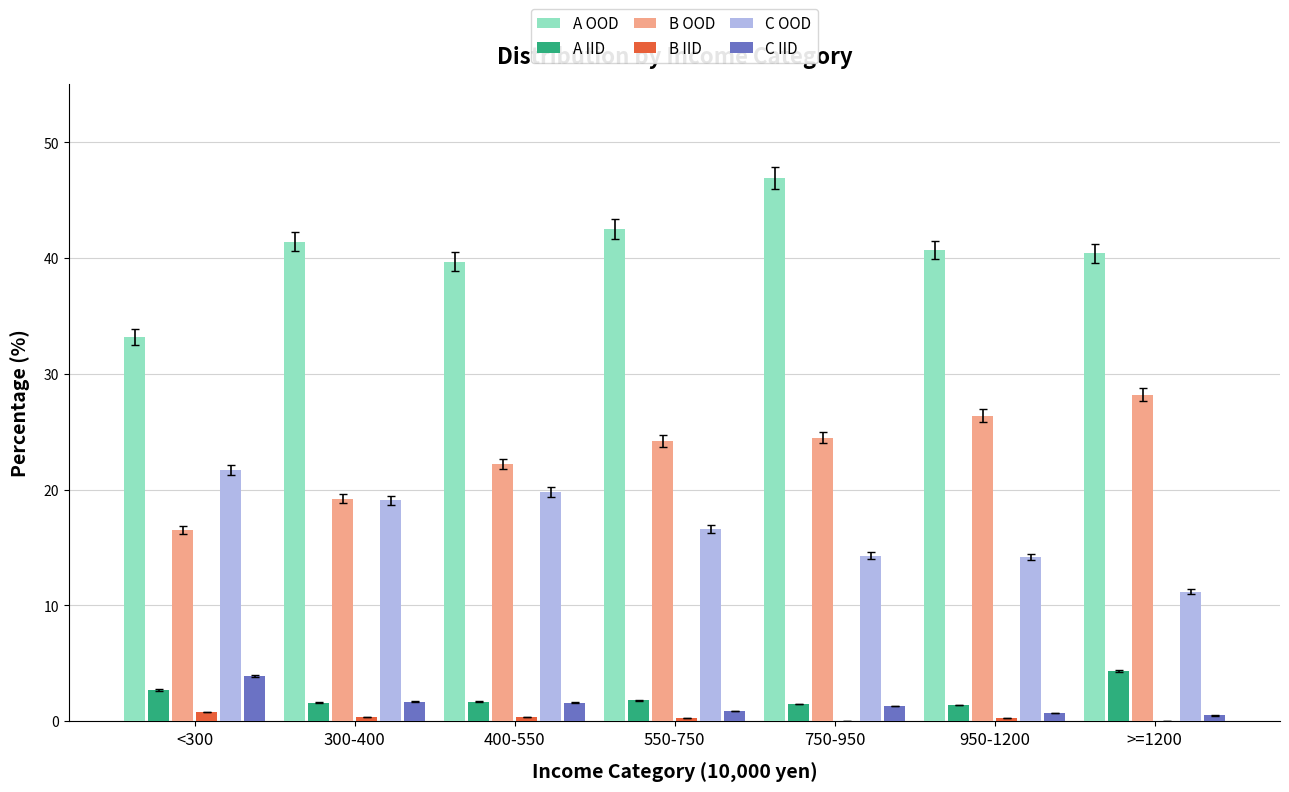

Which series has the largest range (max minus min)?

A OOD